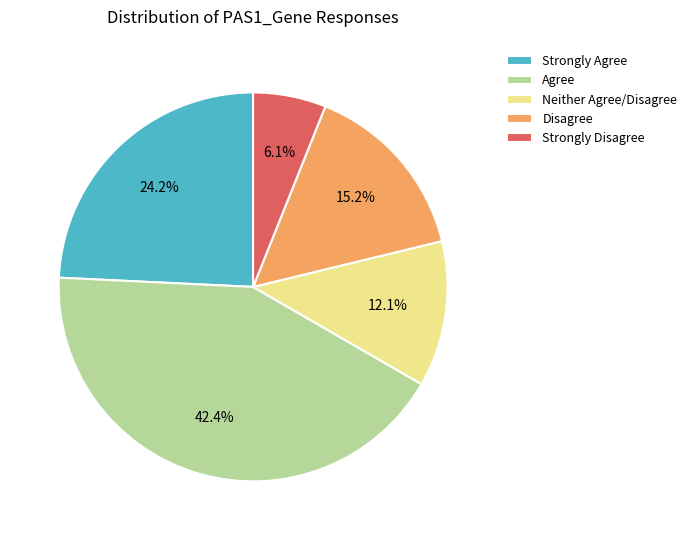

To the nearest percent, what is the average slice percentage?

20%